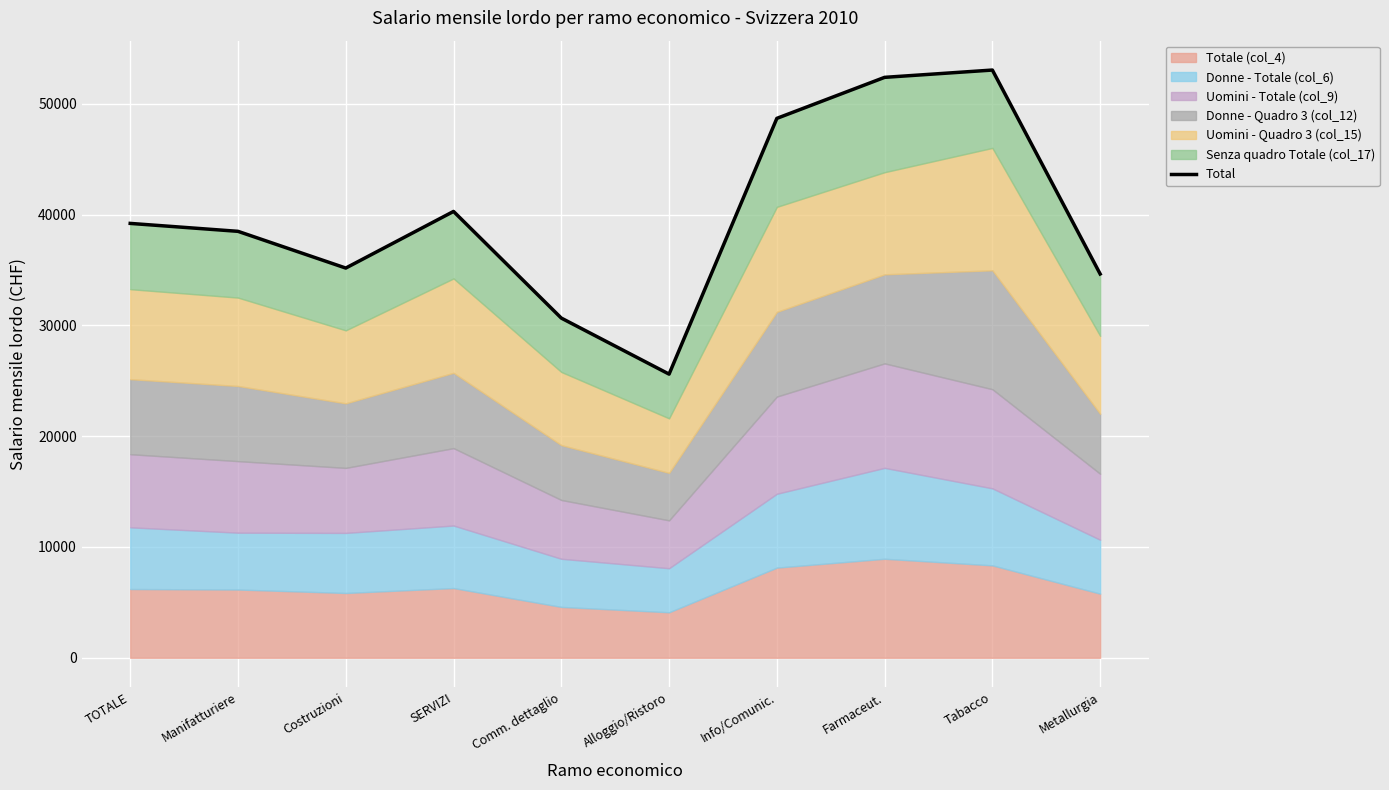

What is the label of the 3rd point from the right?

Farmaceut.